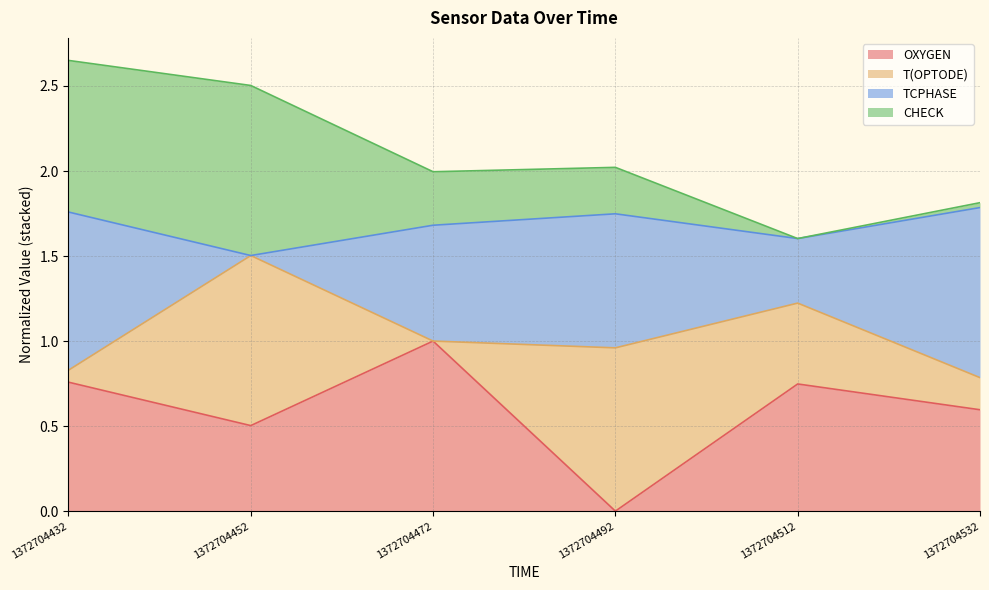

What is the value of the OXYGEN point at the 2nd from the left?

0.5